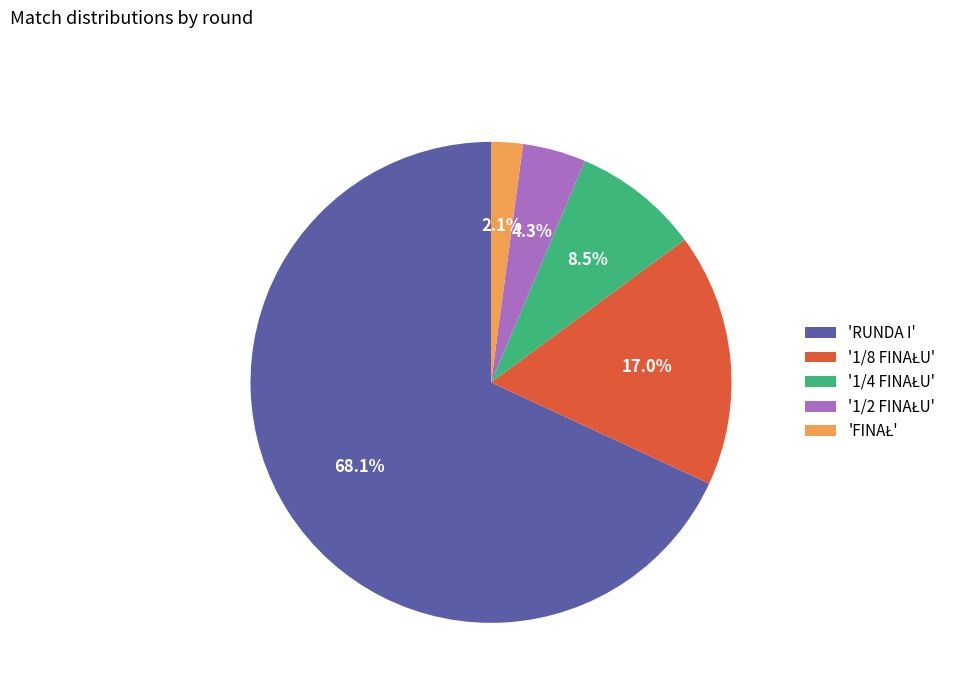

What is the largest slice in the pie chart?

'RUNDA I'